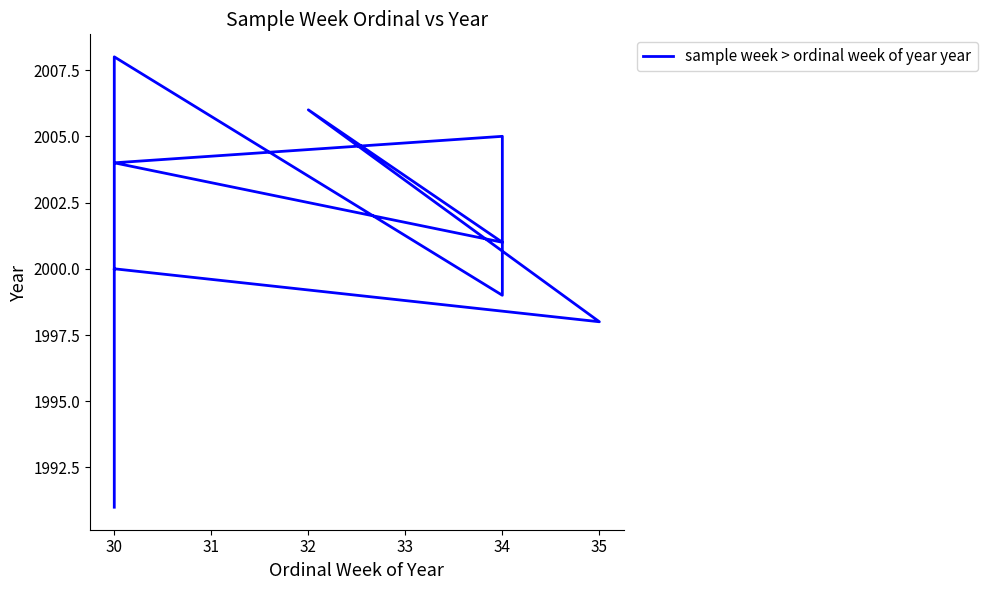

Reading left to right, what are all the values shown in this chart?

2000	1998	2006	2001	2004	2005	1999	2008	1991	1991